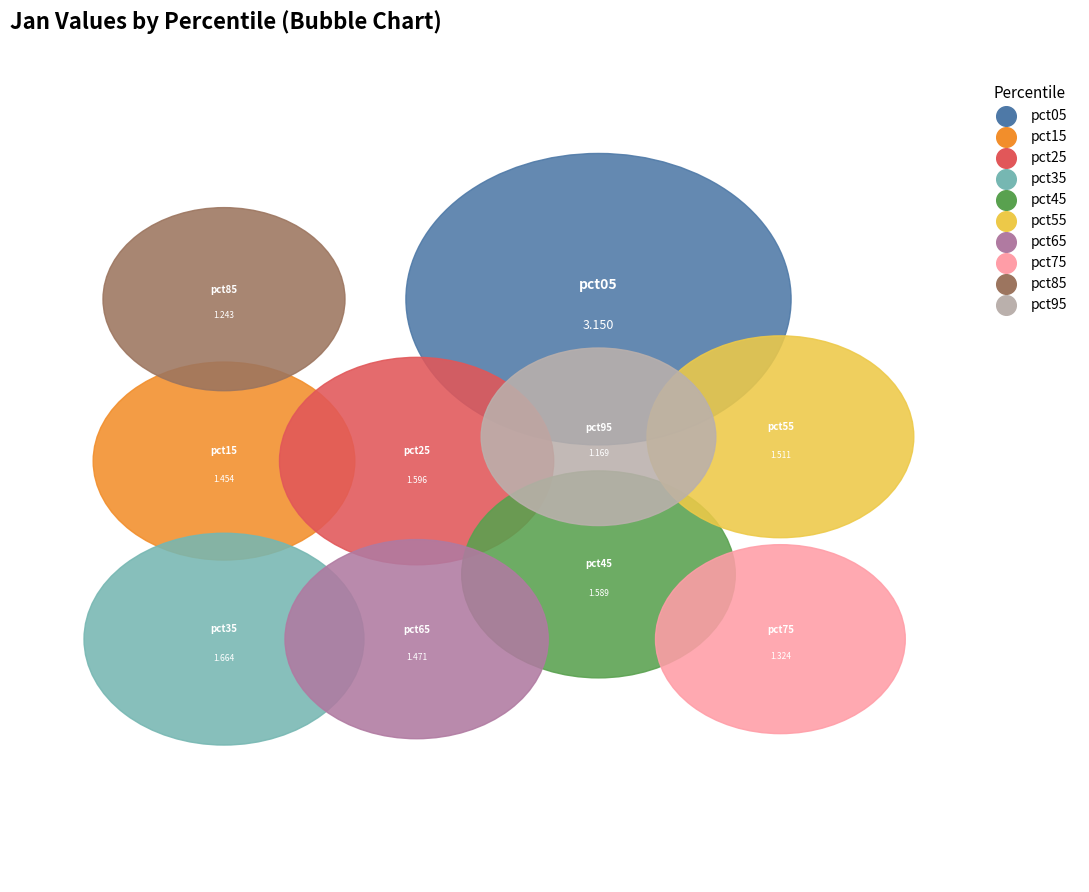

Count the number of slices in the pie.

10